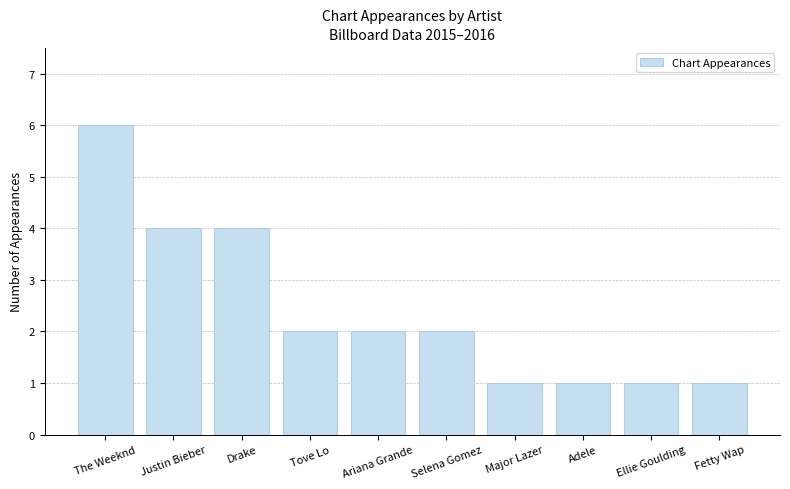

How many categories are shown in the chart?

10